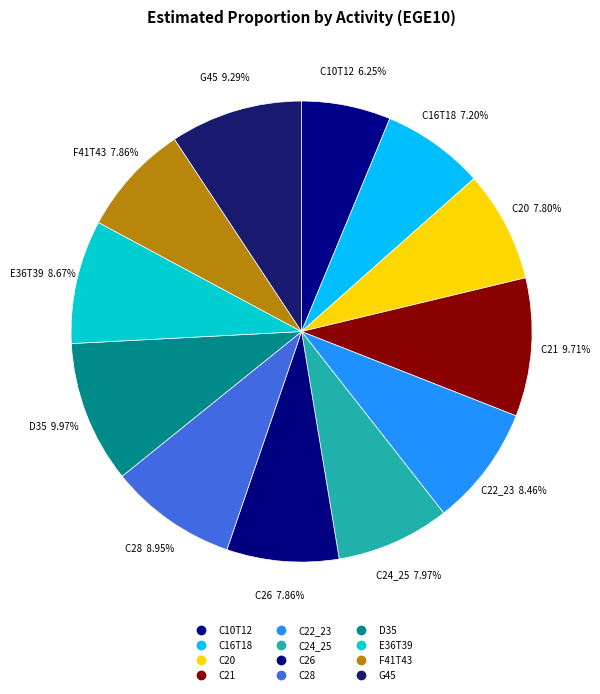

Count the number of slices in the pie.

12